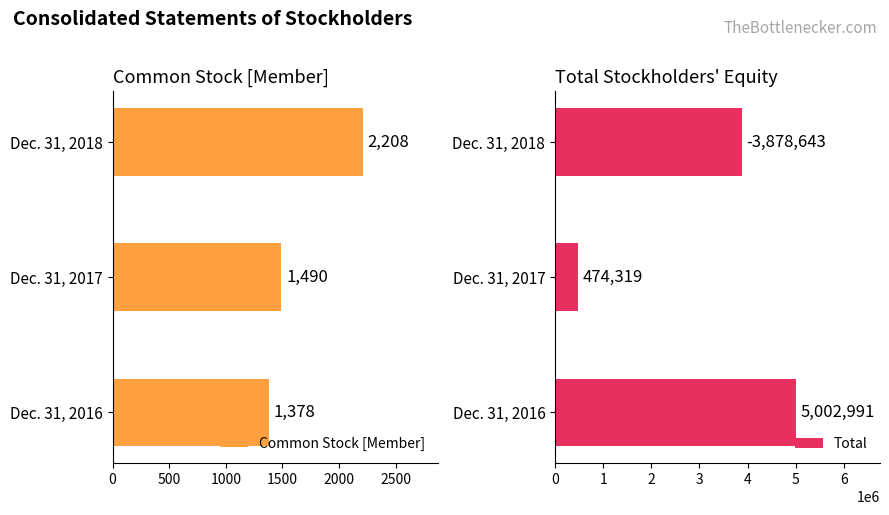

What is the value of the Total bar at the 1st from the left?

5002991